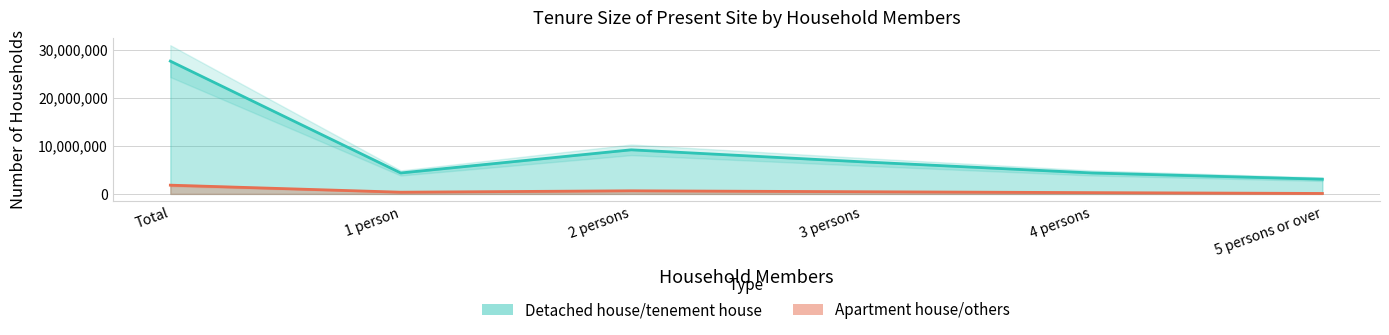

True or false: Detached house/tenement house and Apartment house/others intersect in this chart.

False